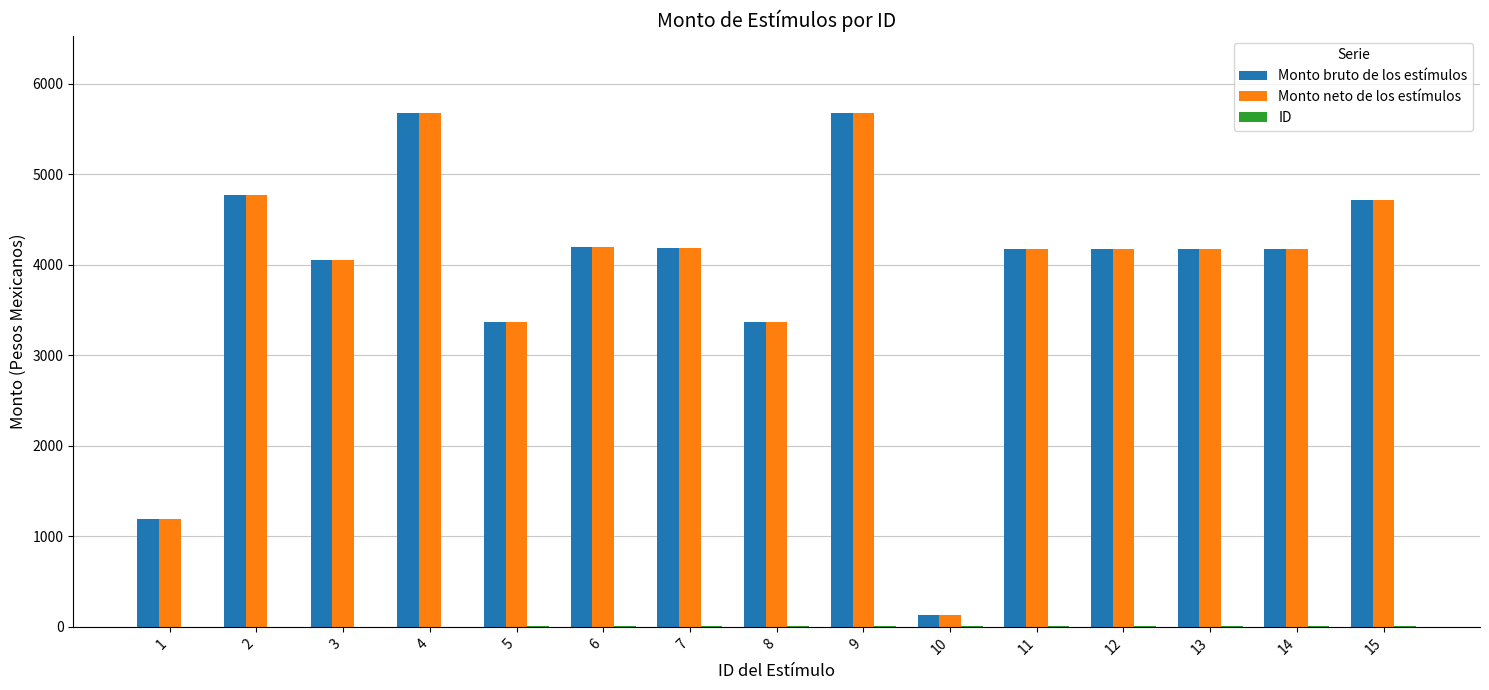

How many distinct data groups are displayed?

3